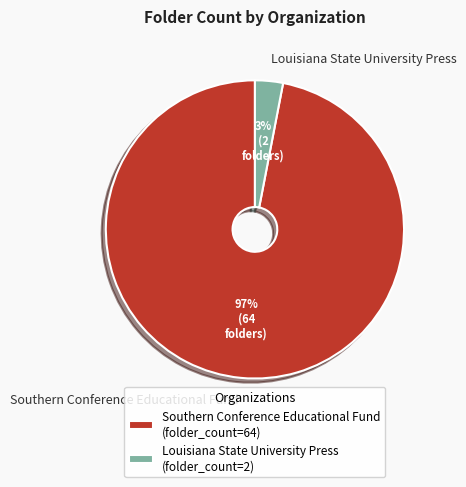

Is the sum of Southern Conference Educational Fund and Louisiana State University Press greater than half?

Yes